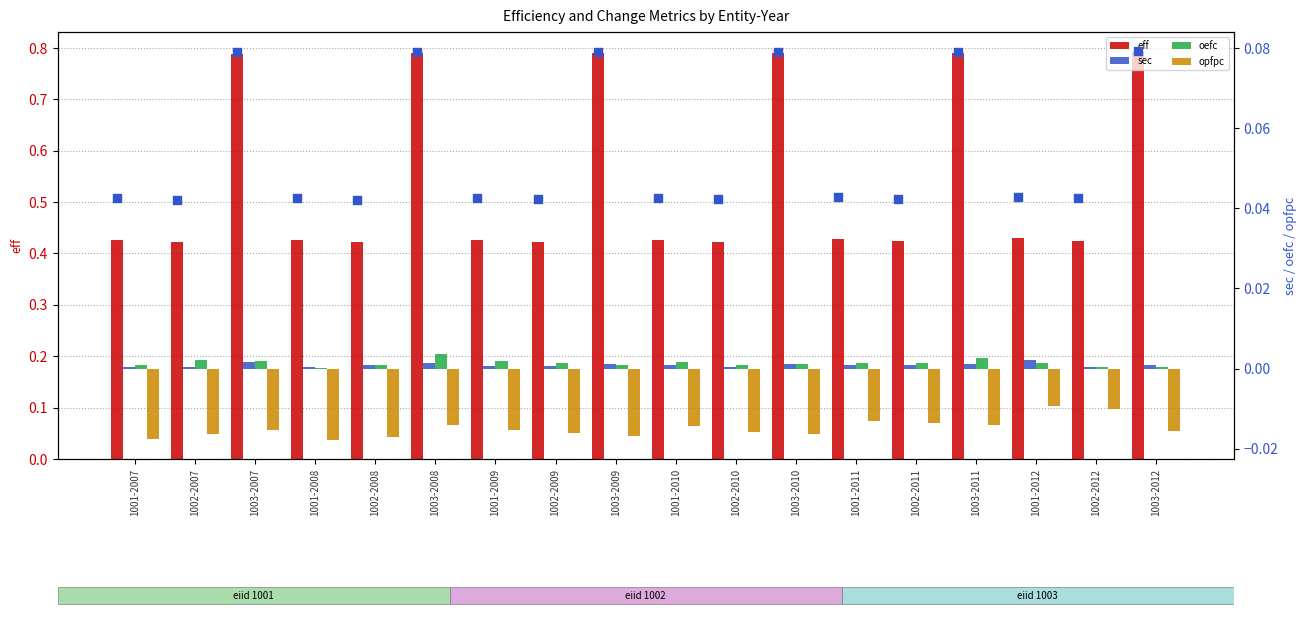

Which series has the largest Y range (max minus min)?

eff